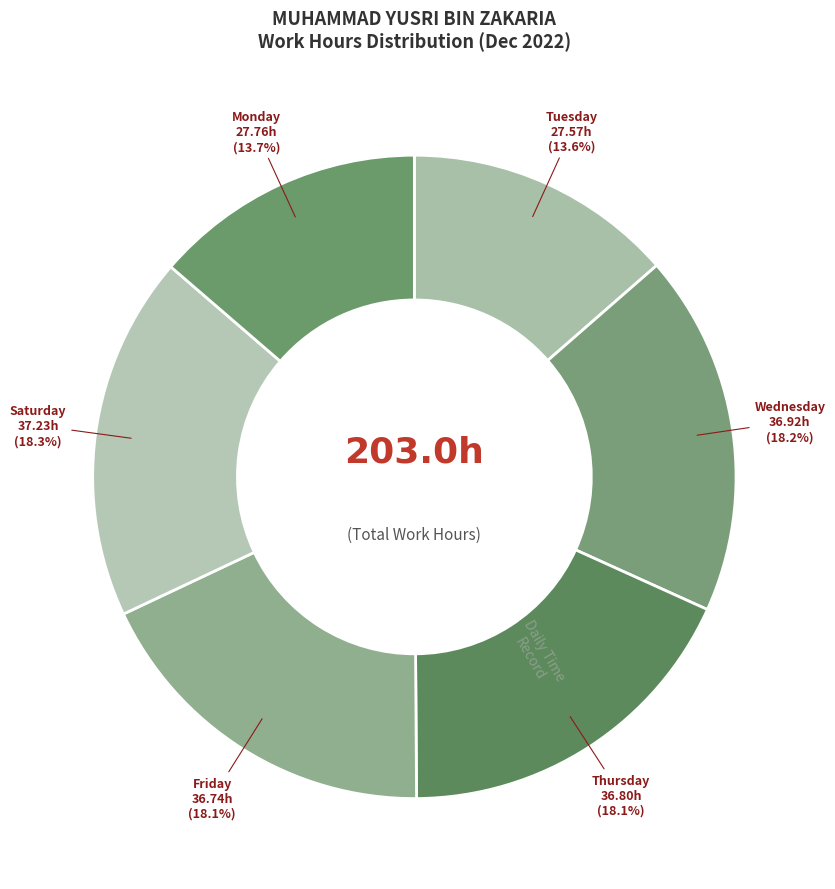

How many segments does this pie chart have?

6